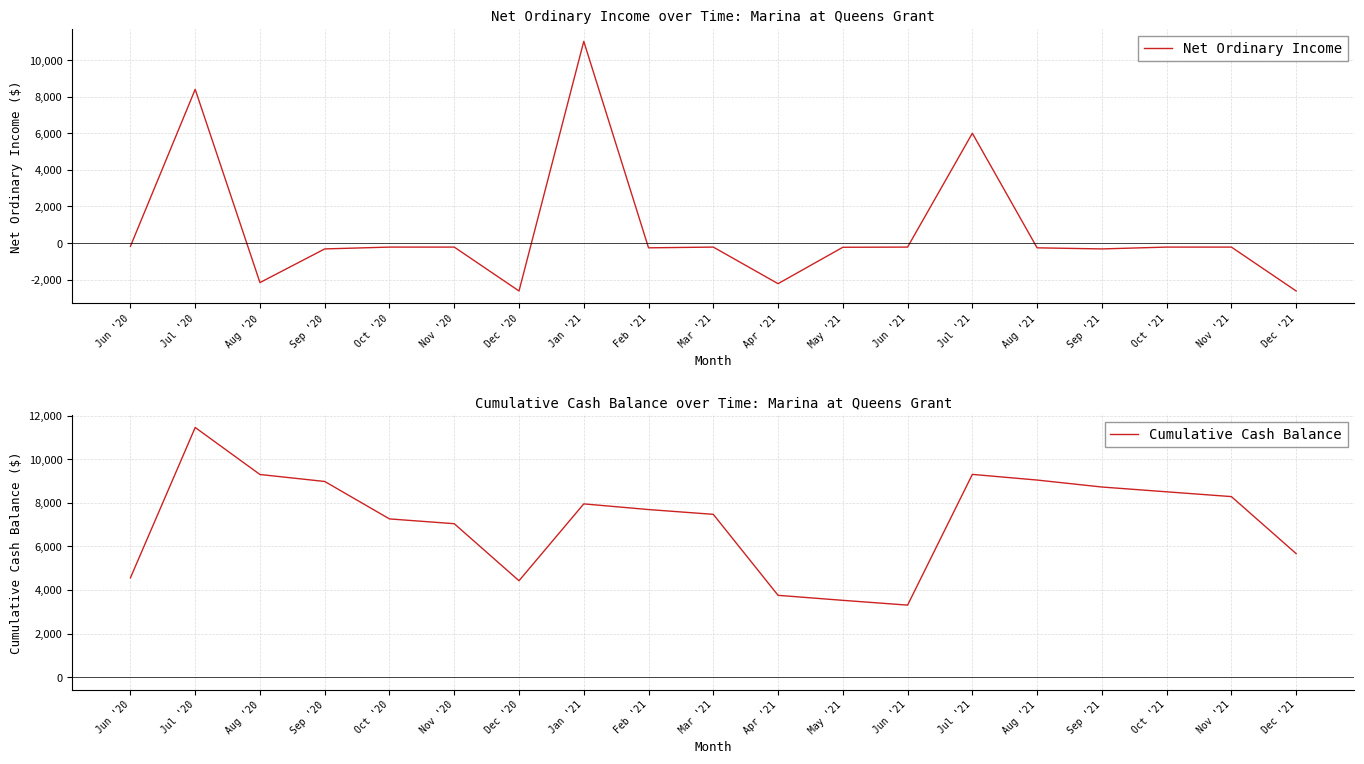

What is the smallest value displayed?

-2620.0